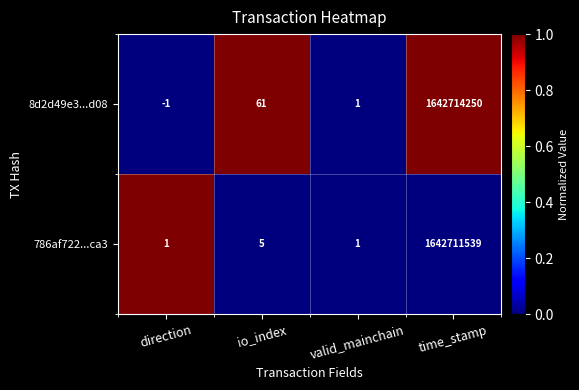

Rank the series by their maximum value, from lowest to highest.

786af722...ca3, 8d2d49e3...d08